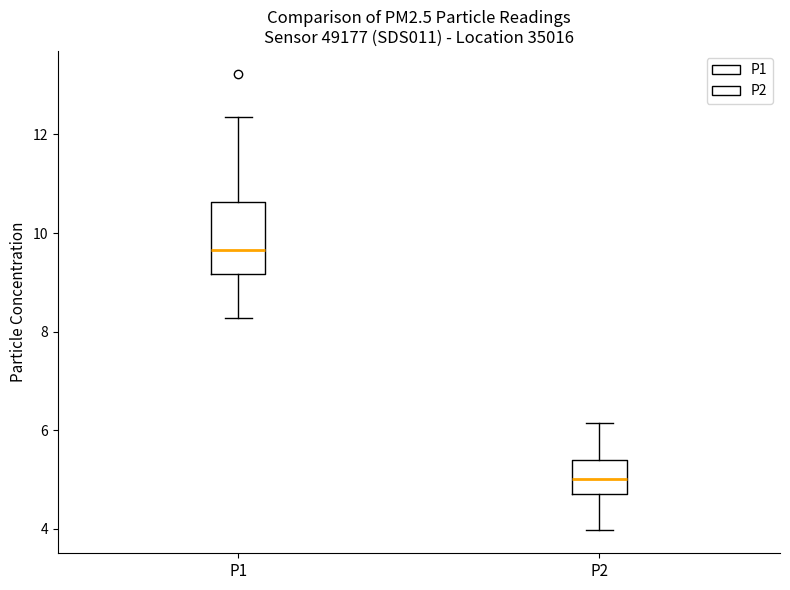

Which box's median line is the lowest?

P2